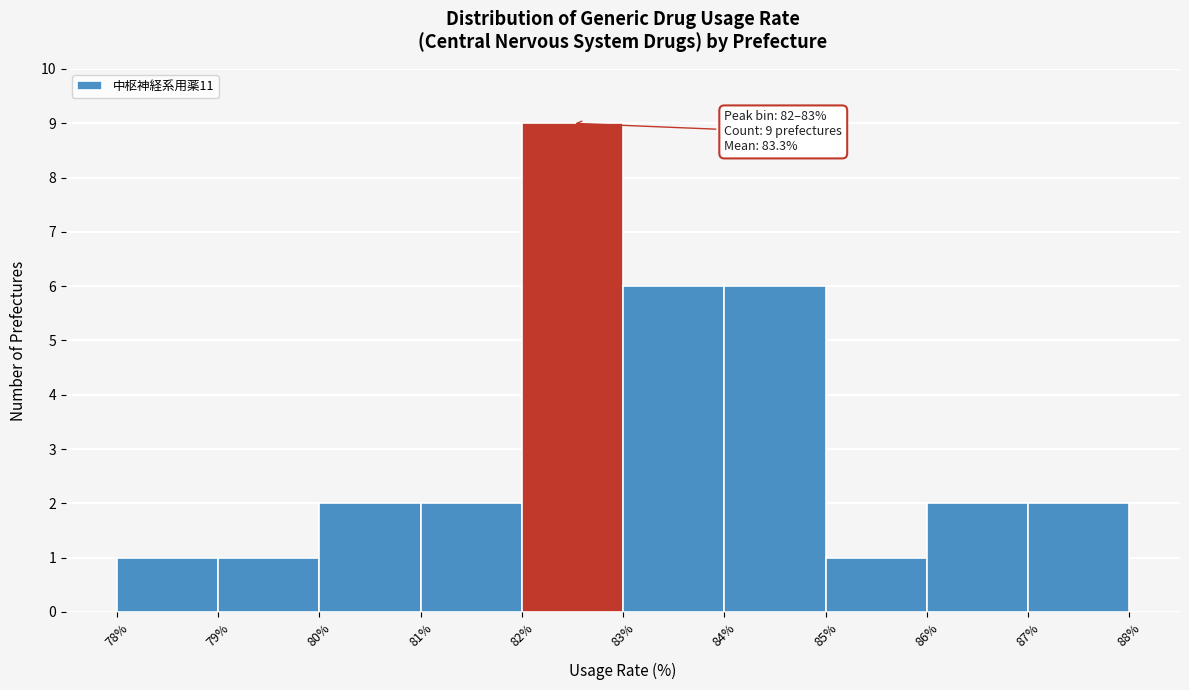

Over which range of the x-axis is the bar tallest?

82% to 83%